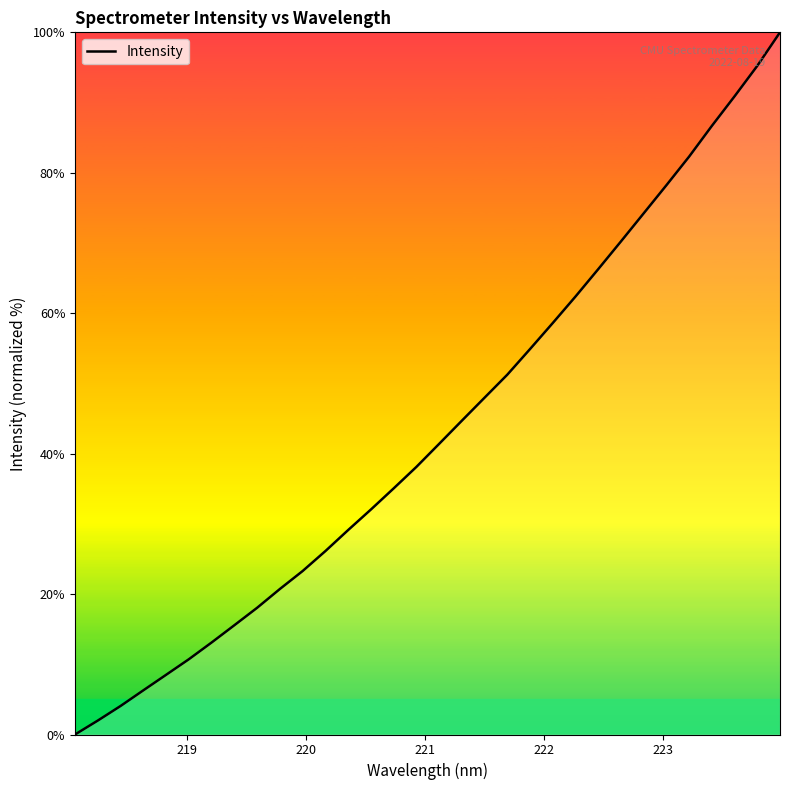

What is the greatest value displayed?

100.0